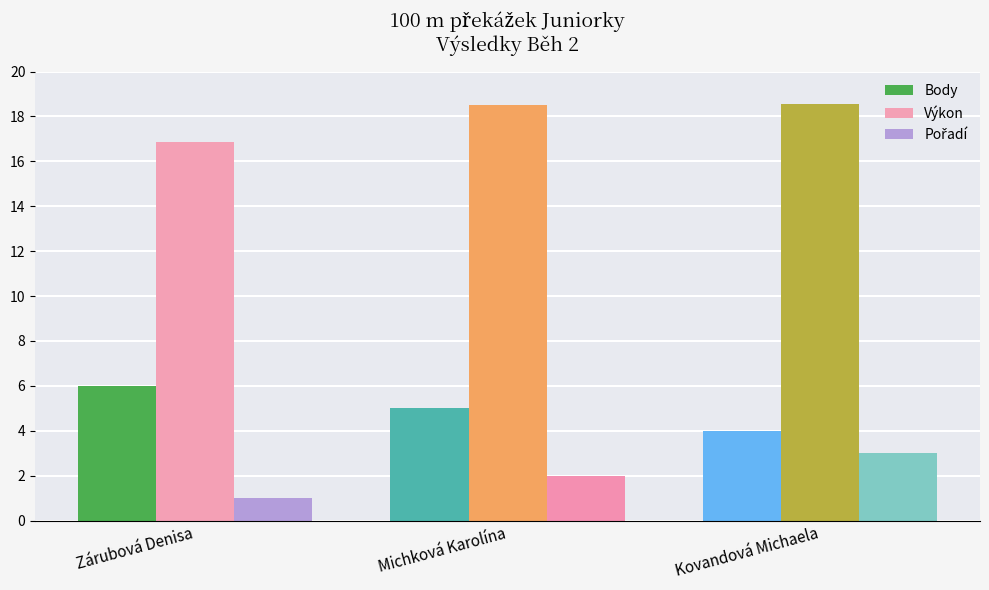

What is the approximate value of Body at Zárubová Denisa?

6.0